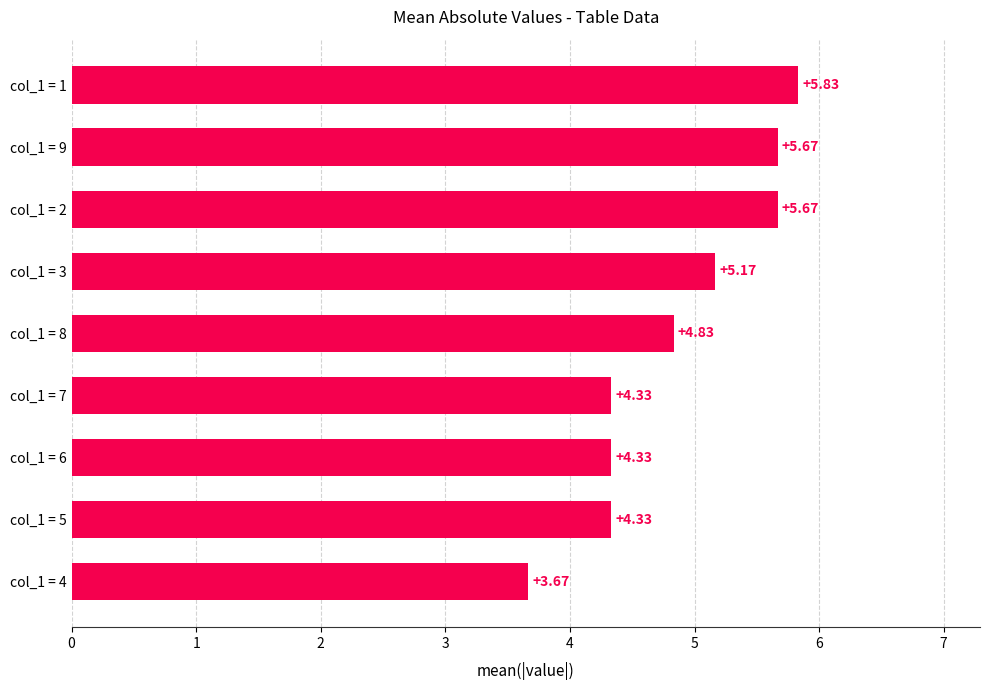

What is the difference between the values at col_1 = 9 and col_1 = 6?

1.3